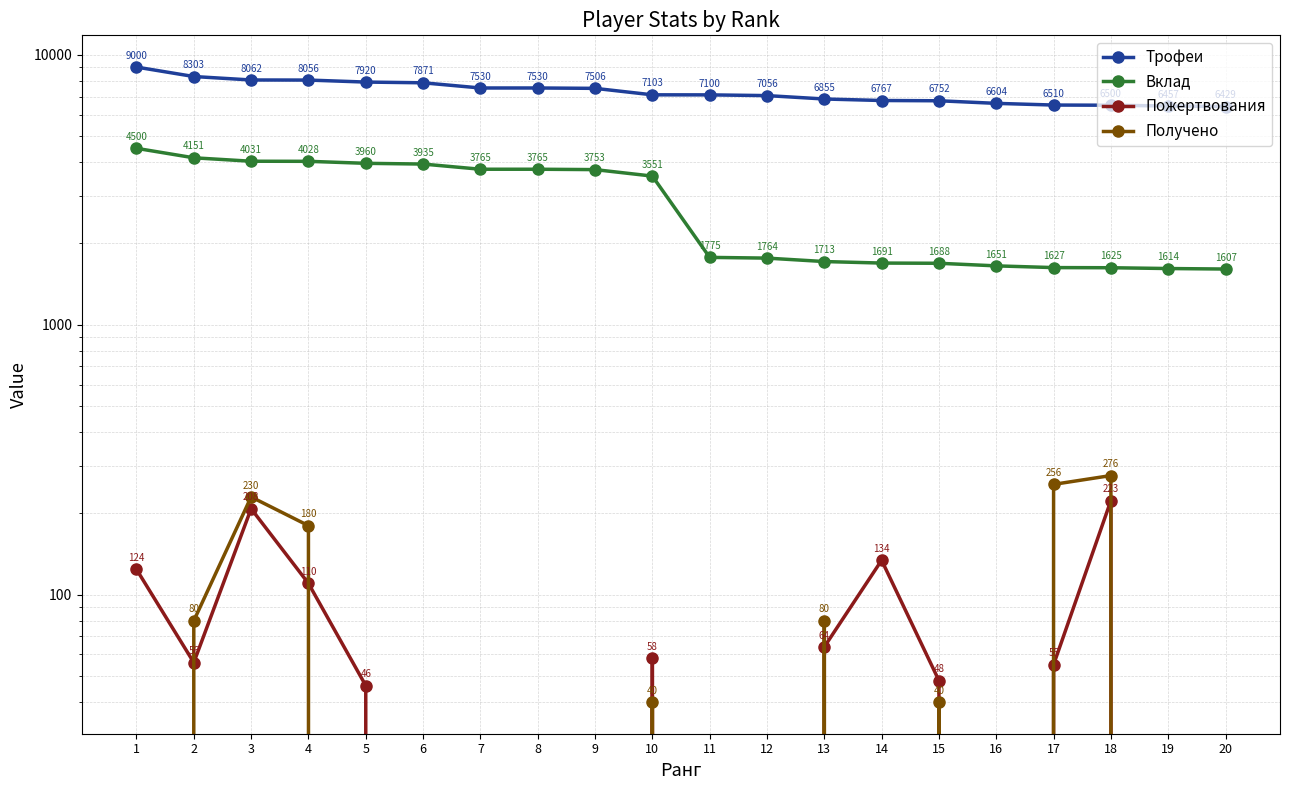

True or false: Трофеи has a value of 2438 at 14.

False